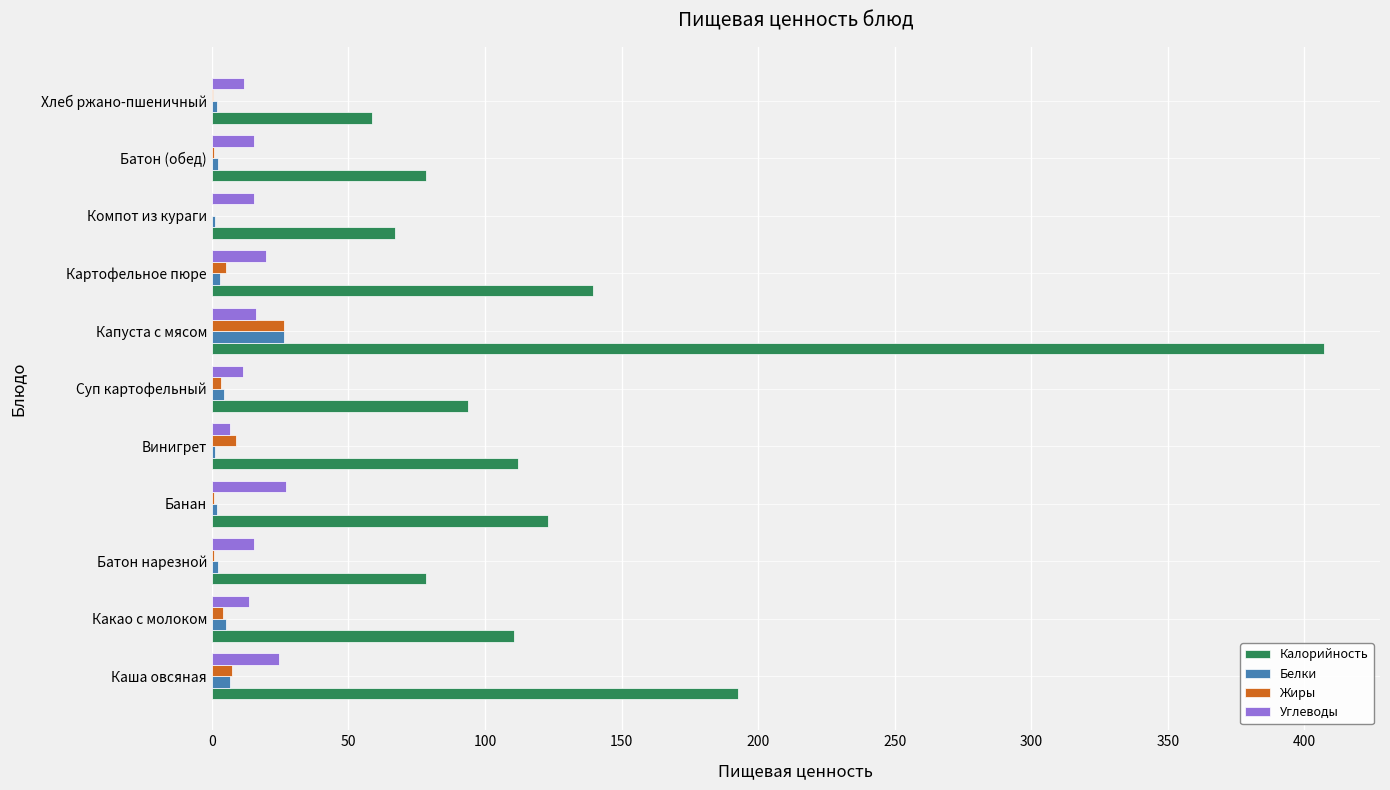

What is the maximum value for Жиры?

26.4